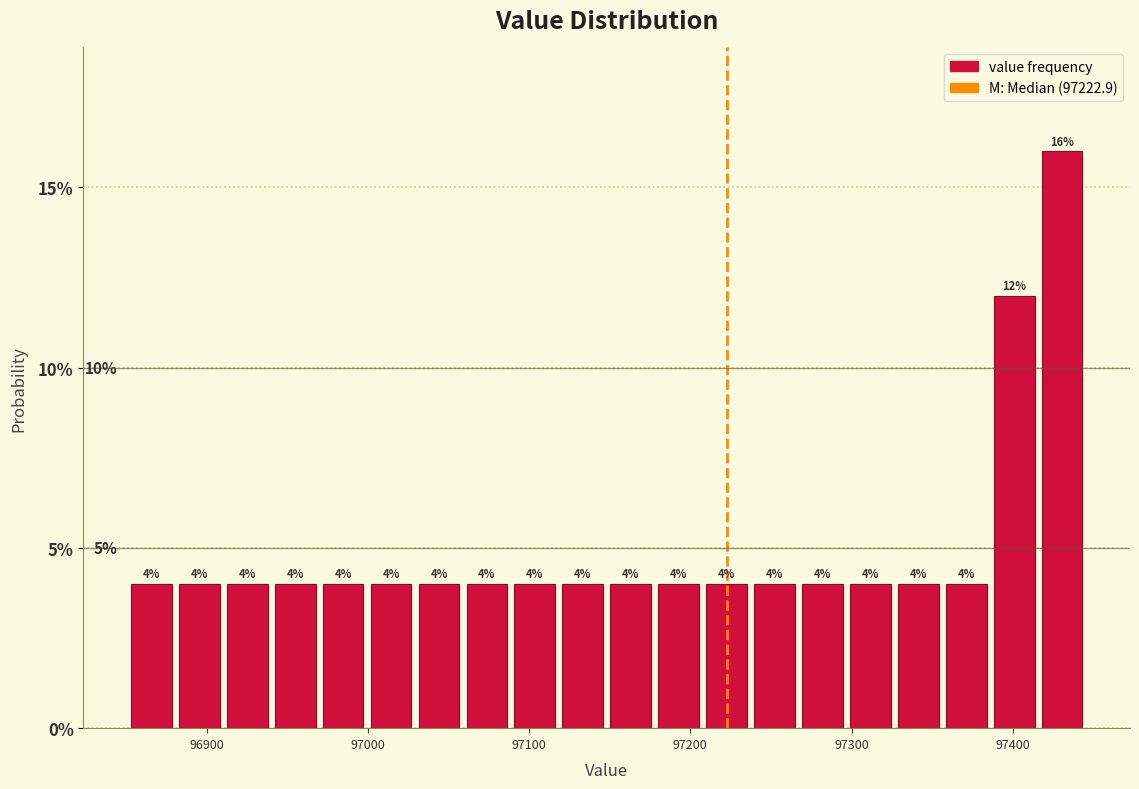

Around what value on the x-axis is the tallest bar? Give the approximate position of its centre, as read against the axis.

97430